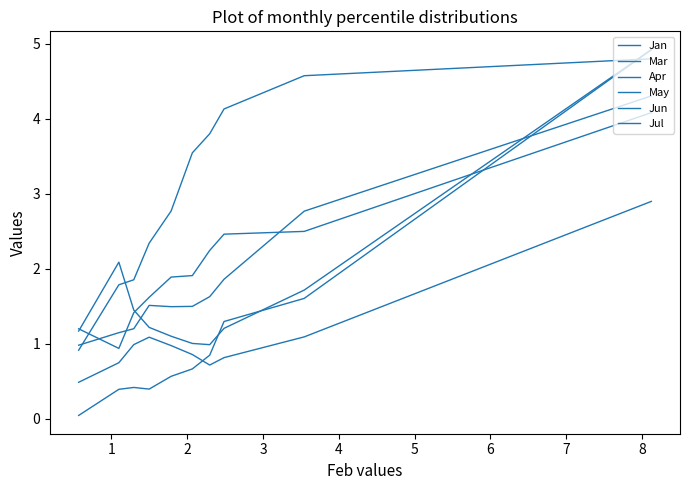

True or false: Jun has a value of 0.7 at 5.

False